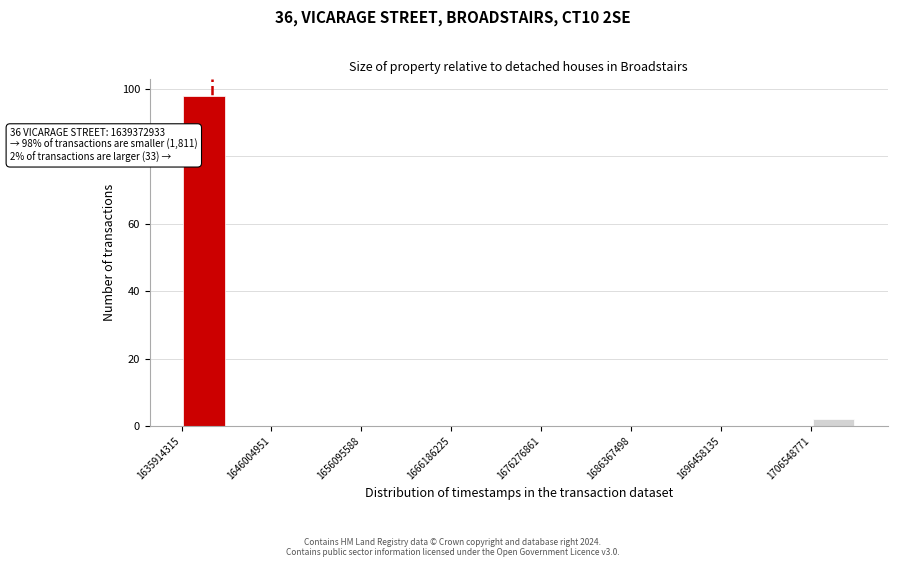

Around what value on the x-axis is the tallest bar? Give the approximate position of its centre, as read against the axis.

1638000000